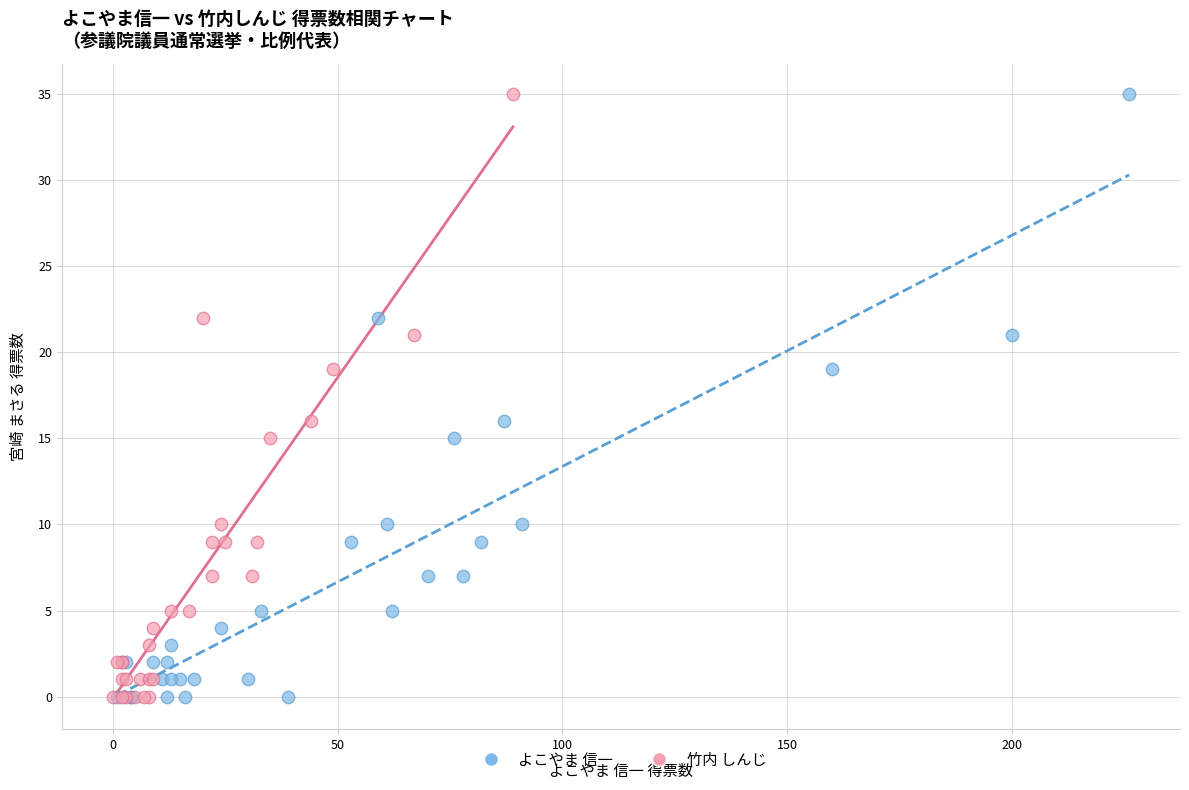

What are all the series names shown in the legend?

よこやま 信一, 竹内 しんじ